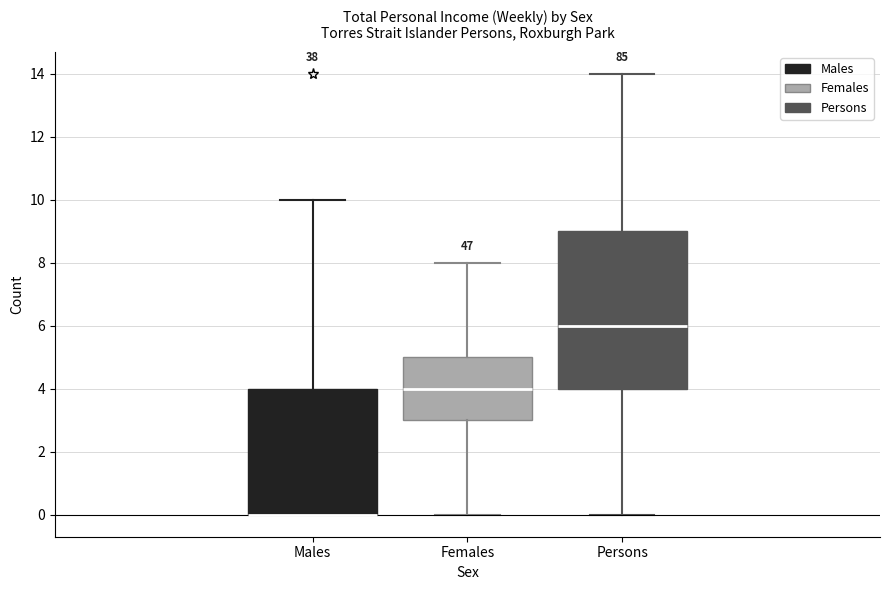

Where does the median line of the box for Females sit on the y-axis? The values are not printed on the chart, so give them approximately, as read against the axis.

4